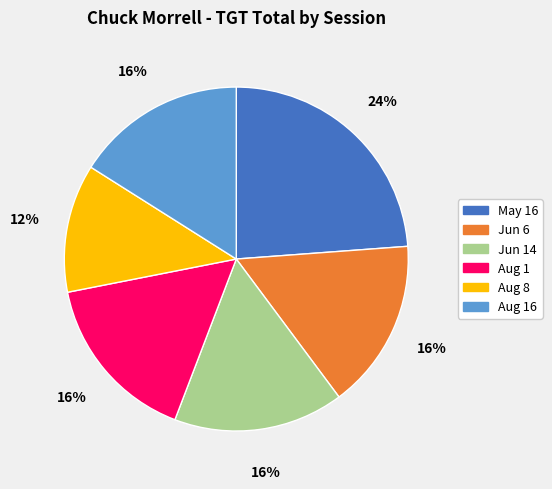

Which category has the smallest portion of the pie?

Aug 8